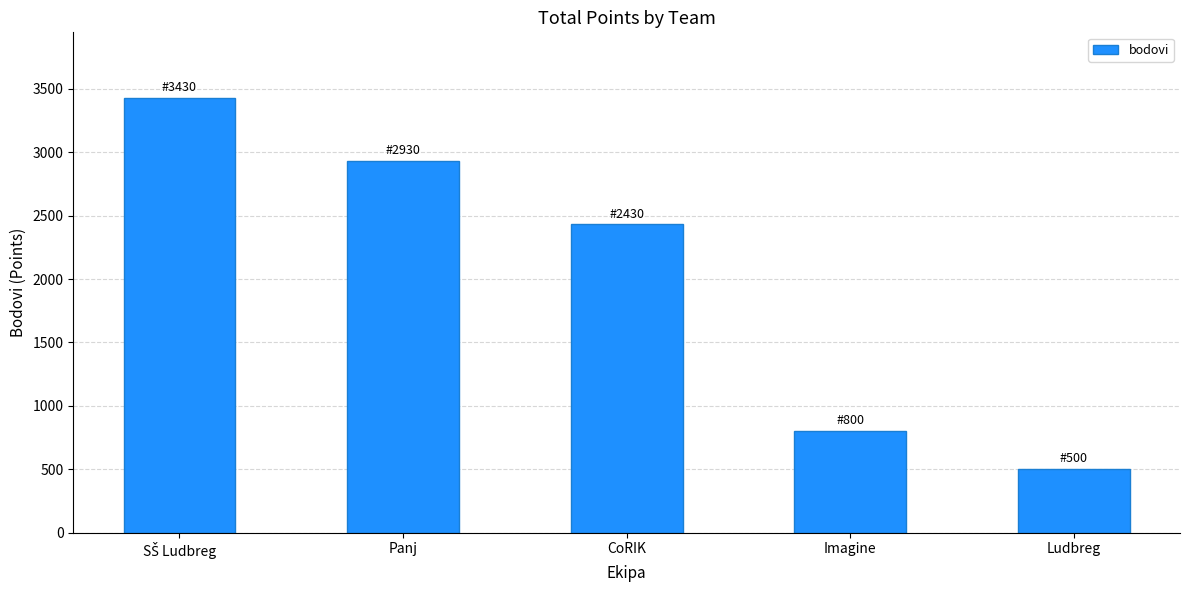

How many categories are shown in the chart?

5